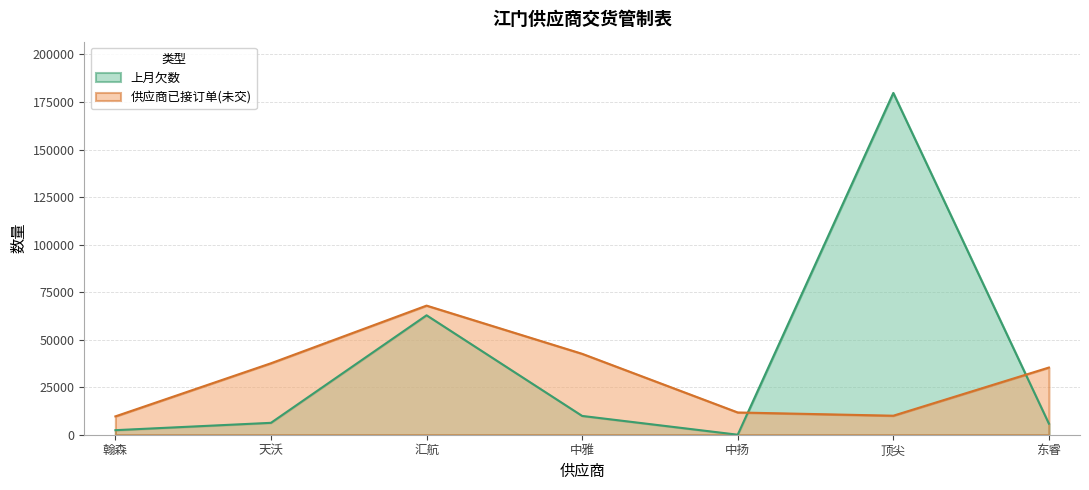

True or false: 上月欠数 and 供应商已接订单(未交) intersect in this chart.

True